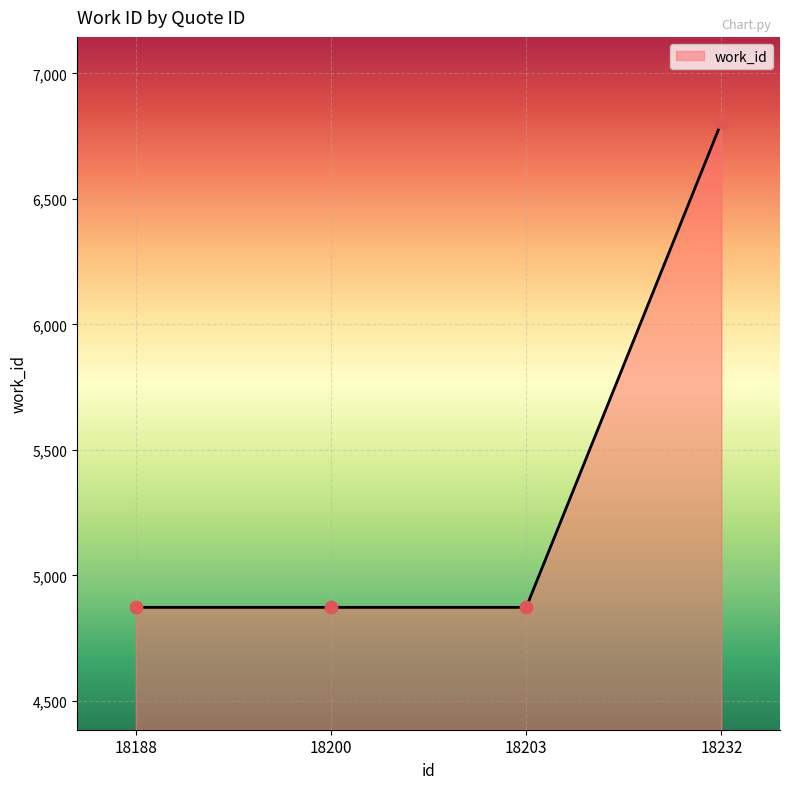

Approximately how many times larger is the value at 18232 compared to 18188?

1.4